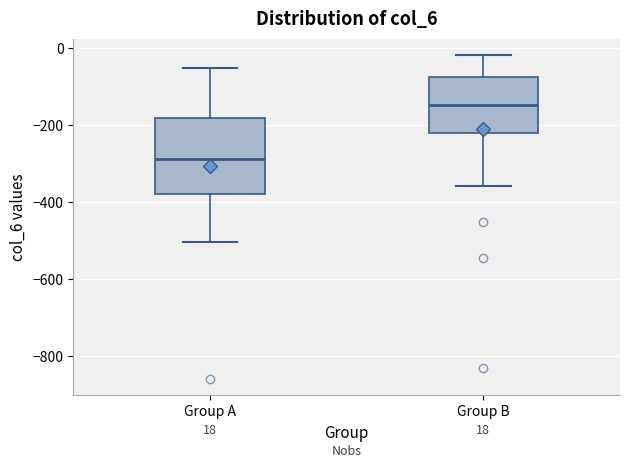

Which box is the tallest, from its lower edge to its upper edge?

Group A